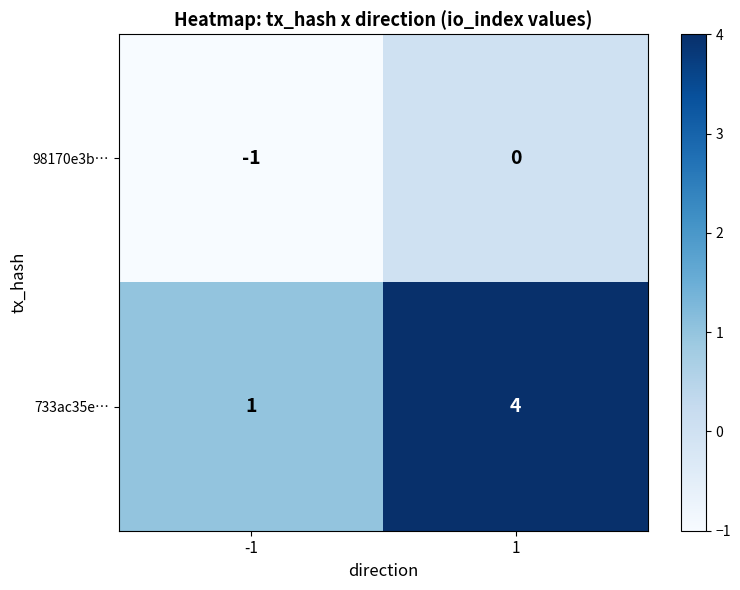

What is the difference between the maximum and minimum values in the 733ac35e… series?

3